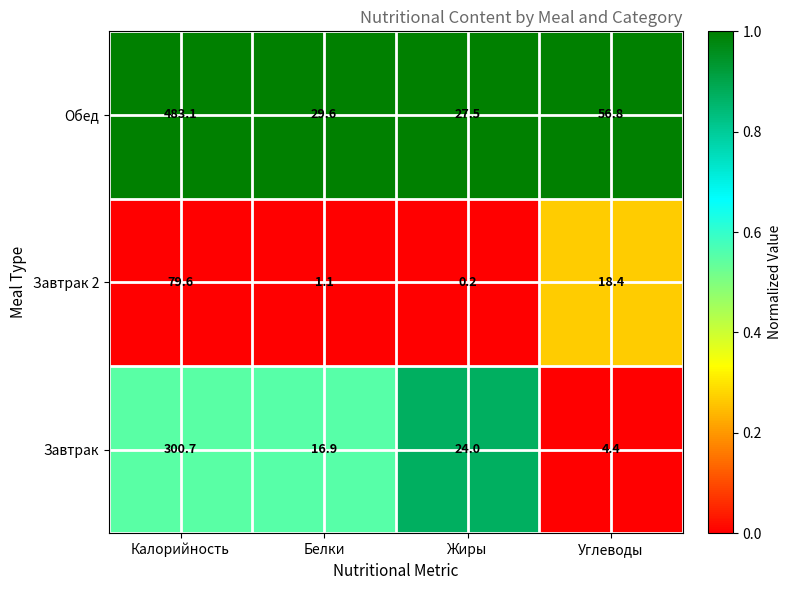

At which category is the sum across all series the highest?

Калорийность